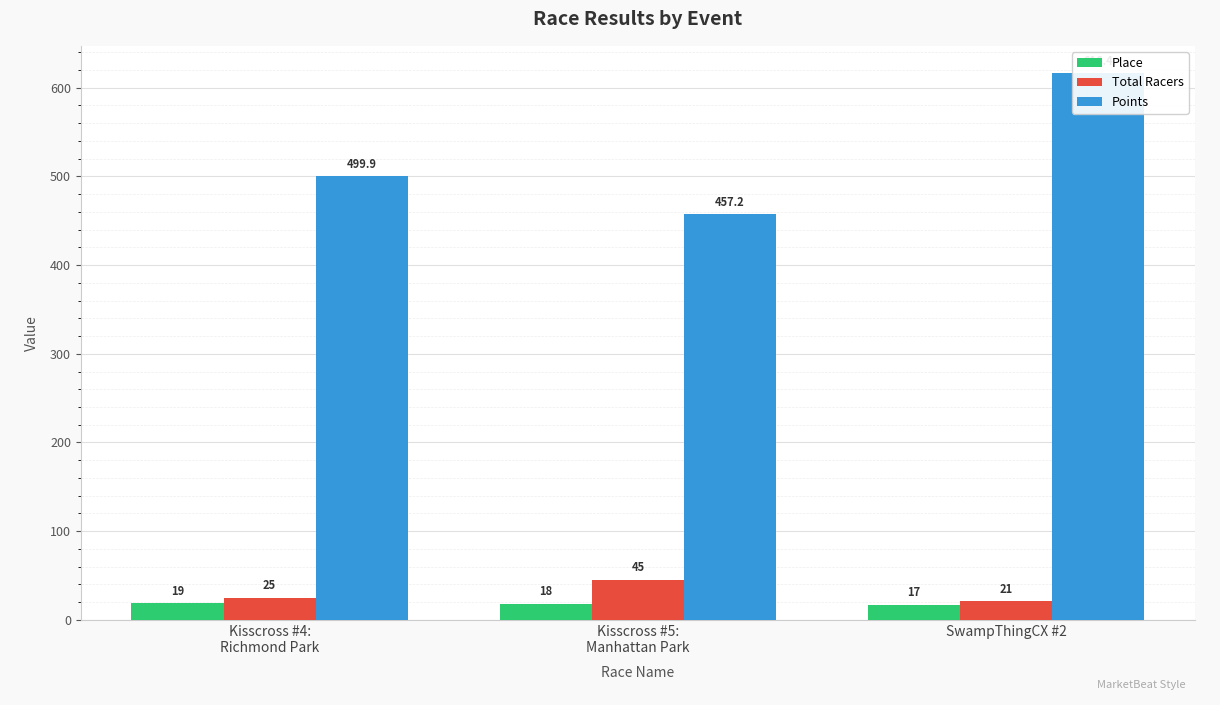

What are all the series names shown in the legend?

Place, Total Racers, Points